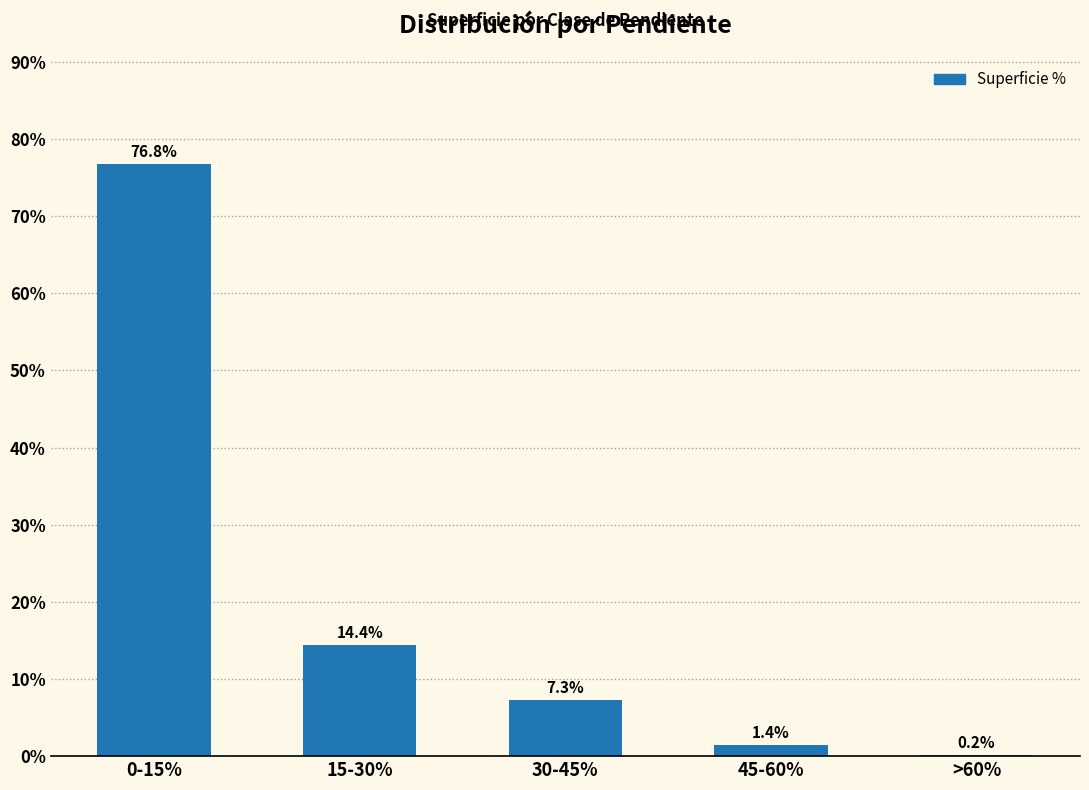

The value at 45-60% is 1.4. True or false?

True